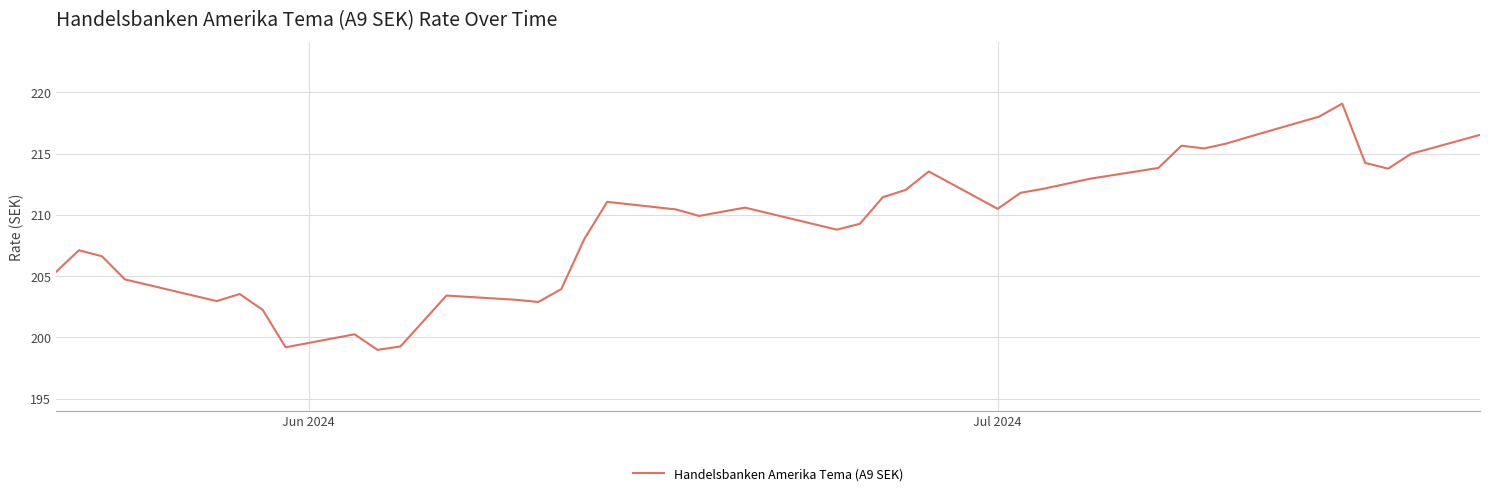

What is the smallest value displayed?

199.0